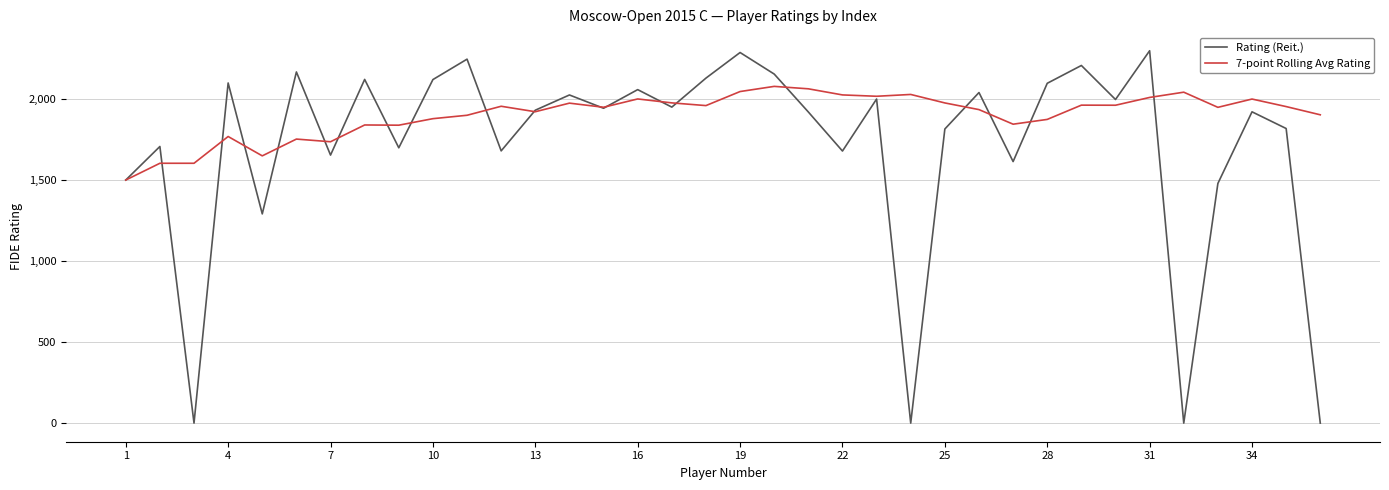

What is the maximum value shown in the chart?

2298.0